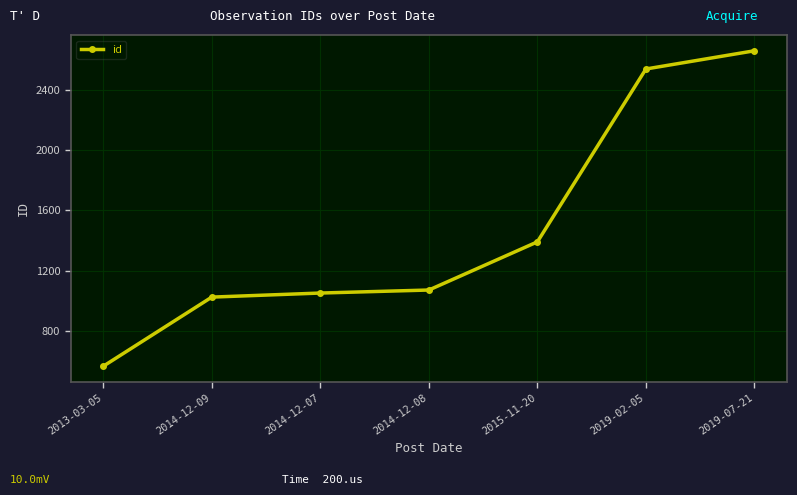

Rank the categories by value from highest to lowest.

2019-07-21, 2019-02-05, 2015-11-20, 2014-12-08, 2014-12-07, 2014-12-09, 2013-03-05